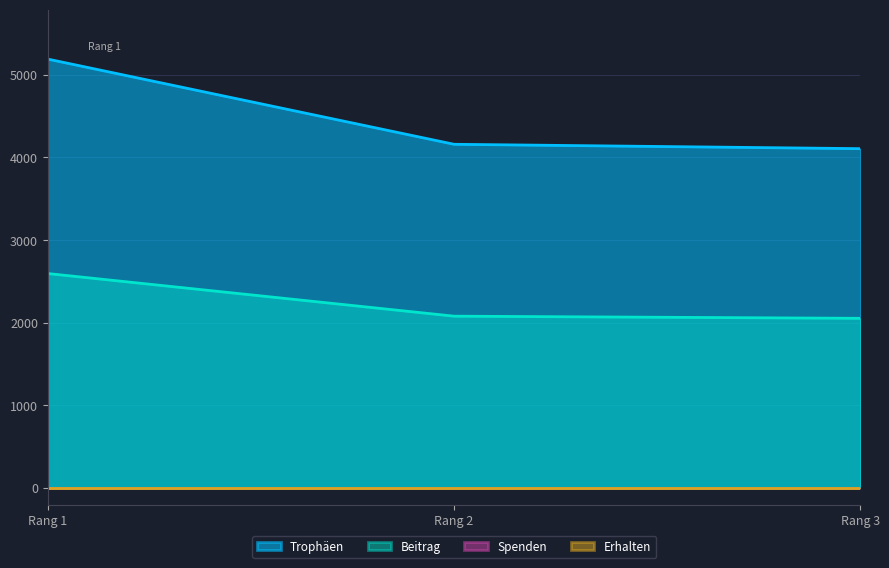

At which label does Trophäen first exceed 4159?

Rang 1